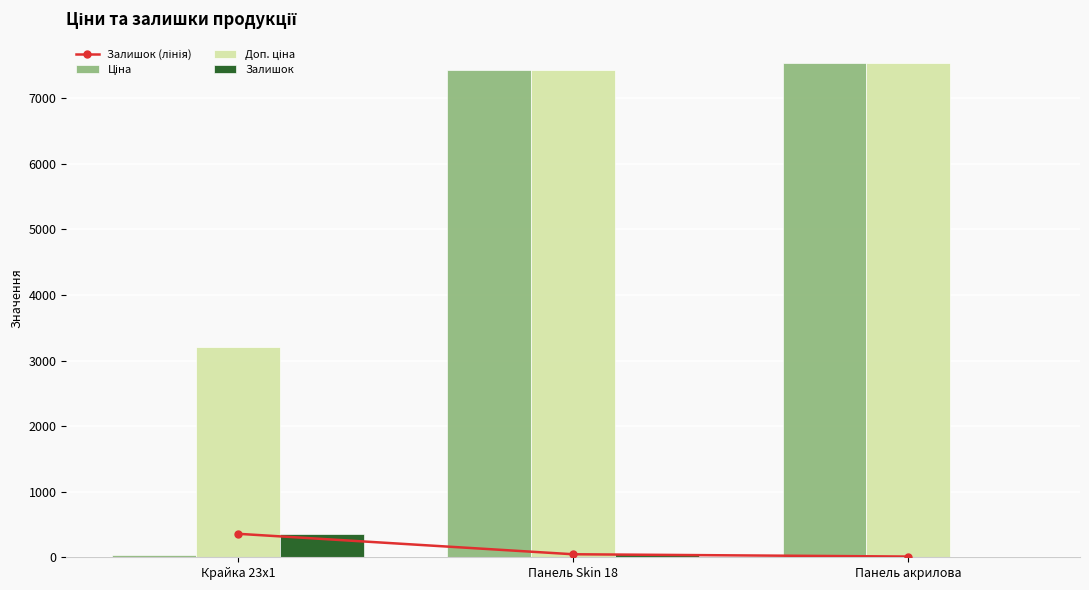

At which label does Залишок reach its minimum?

Панель акрилова